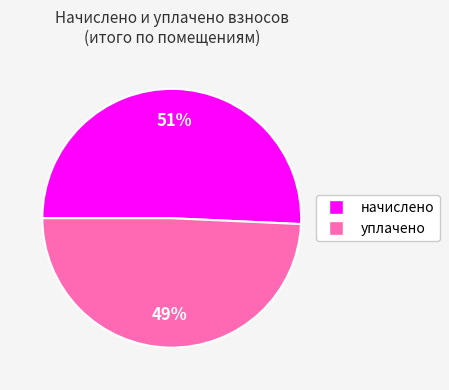

Is there any slice that represents more than half of the pie?

Yes